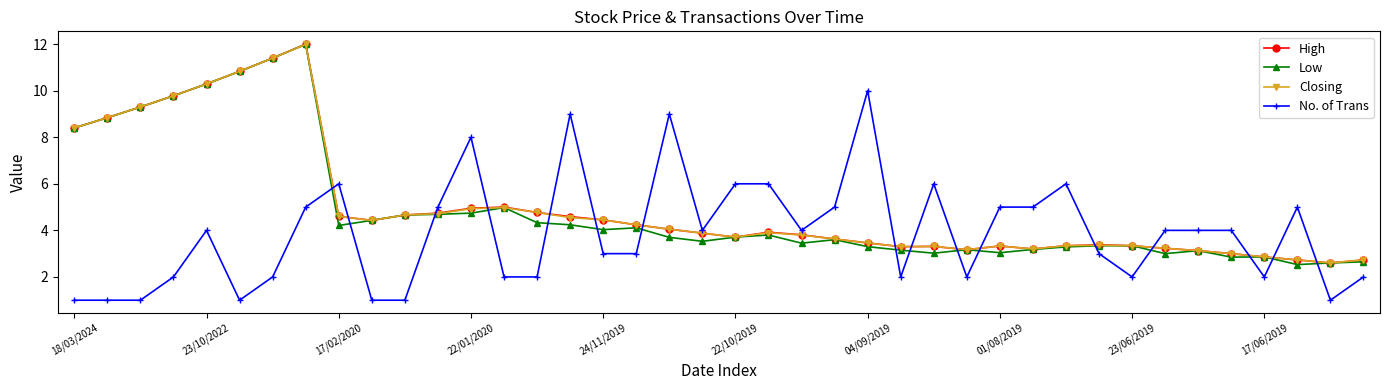

What is the smallest value displayed?

1.0